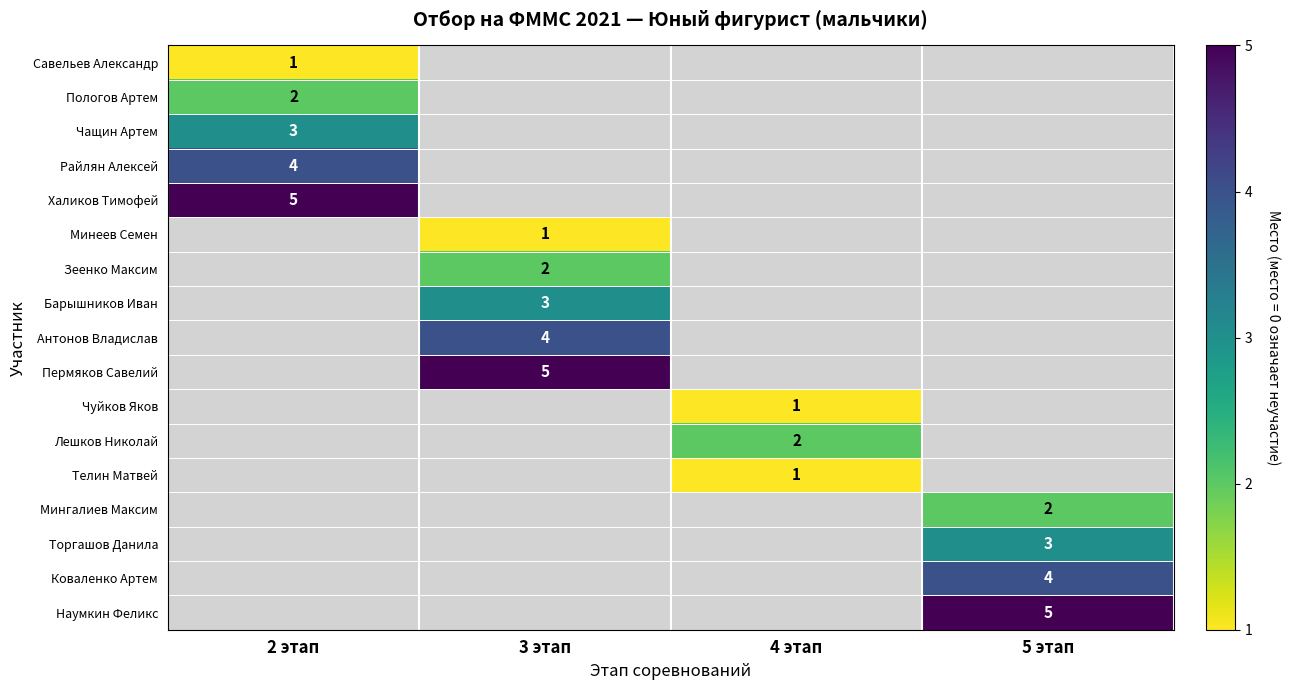

The value of Антонов Владислав at 3 этап is 4. True or false?

True